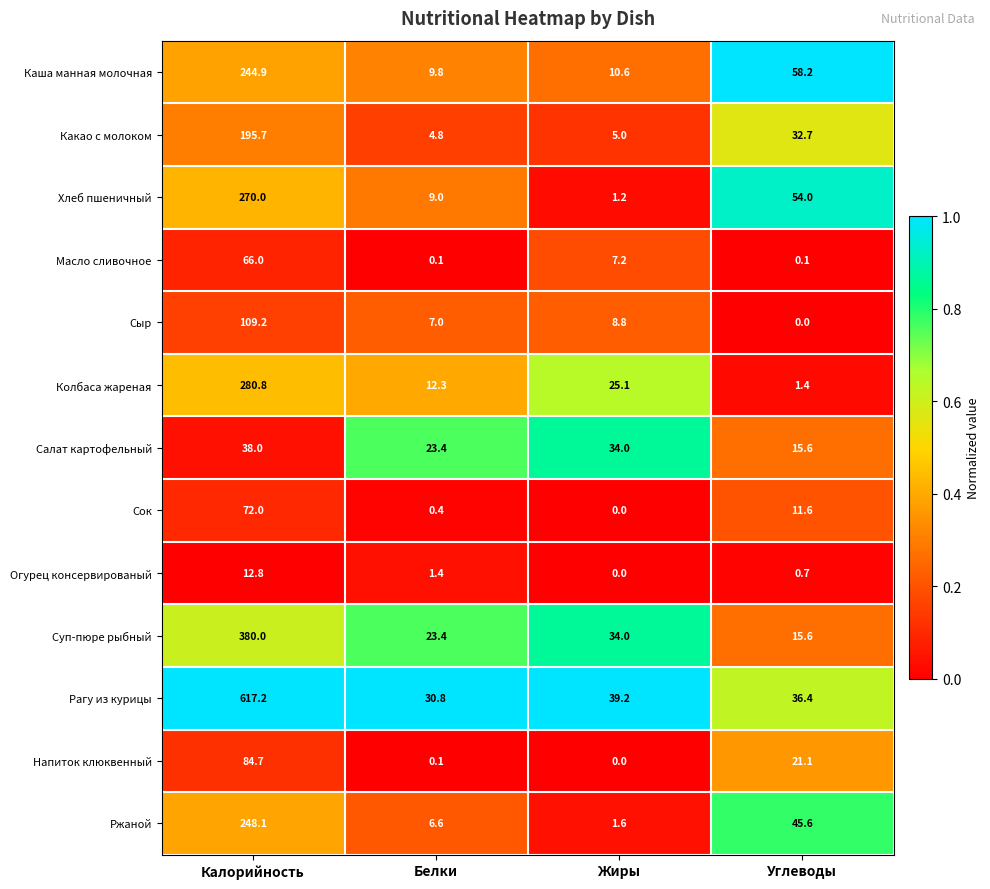

What is the total value across all series at Жиры?

166.7